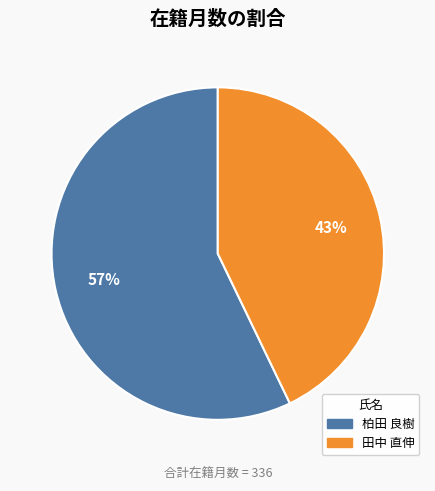

Which slice is the largest?

柏田 良樹